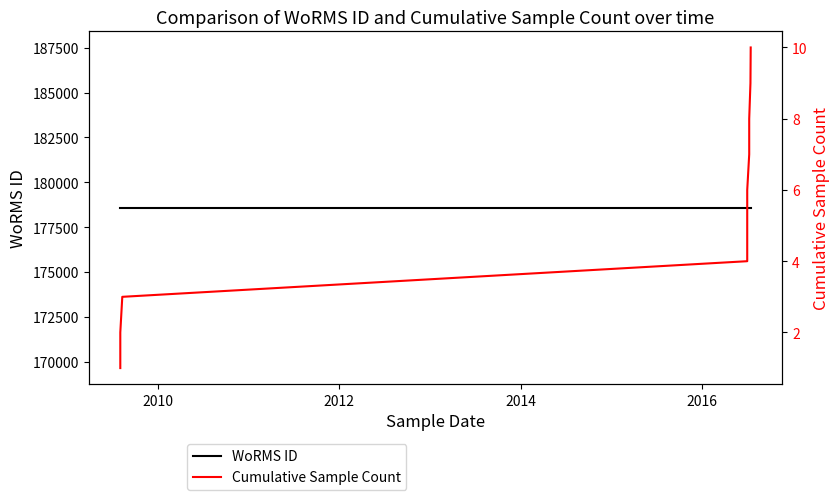

List the series in order of their peak value, highest first.

WoRMS ID, Cumulative Sample Count